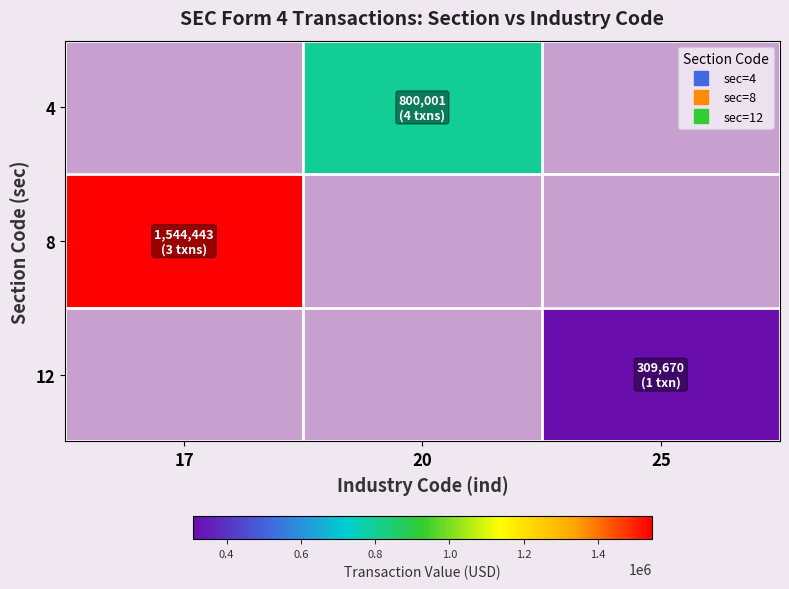

At how many categories does at least one series exceed 989905?

1